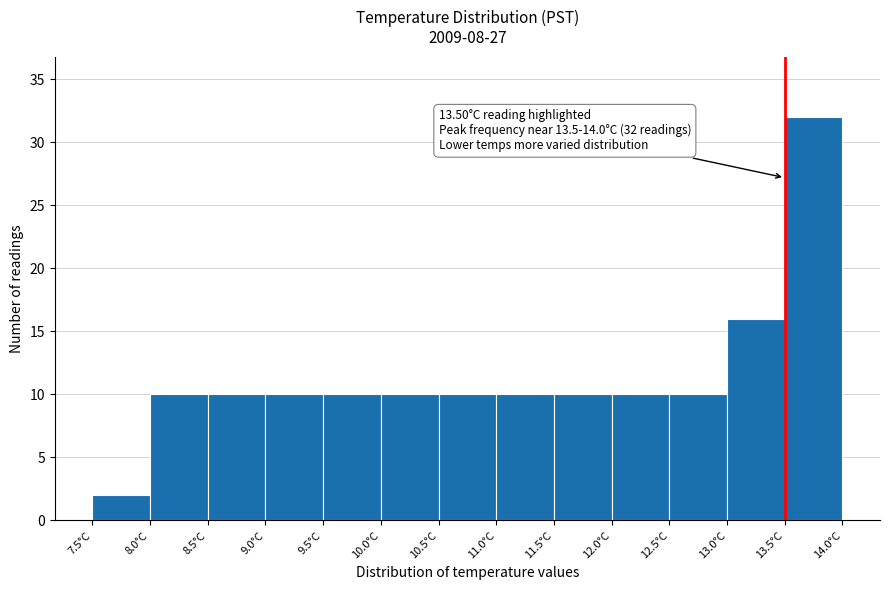

Which range on the x-axis has the tallest bar?

13.5 to 14.0